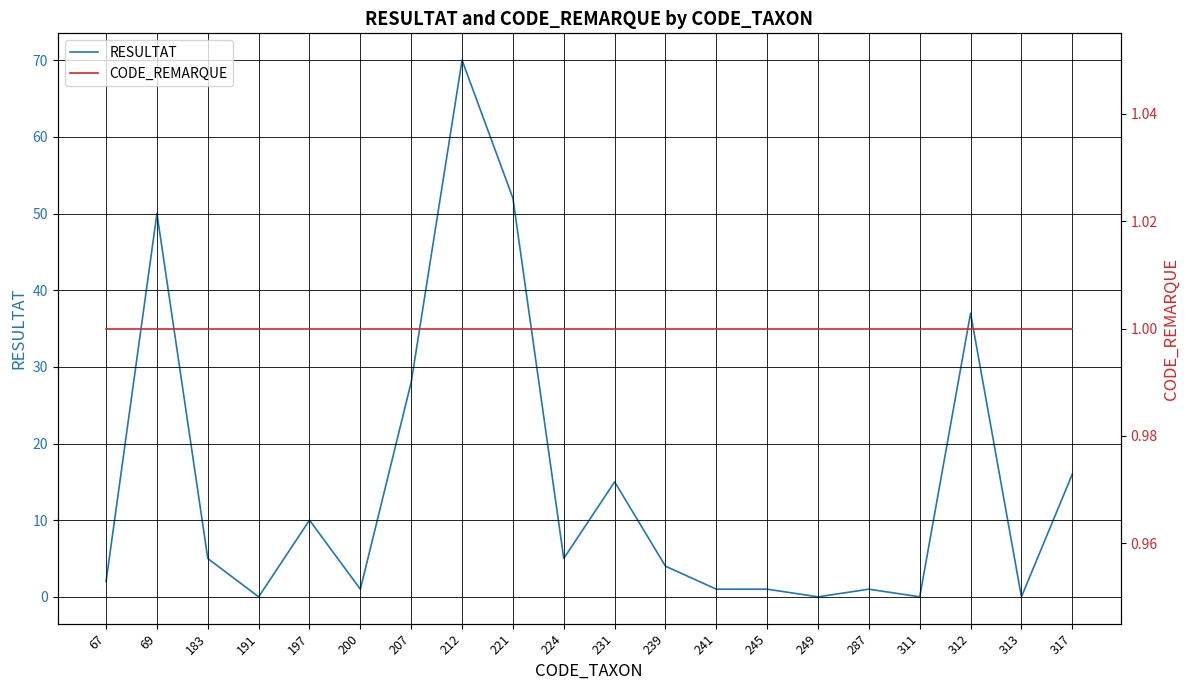

How many series are shown in this chart?

2